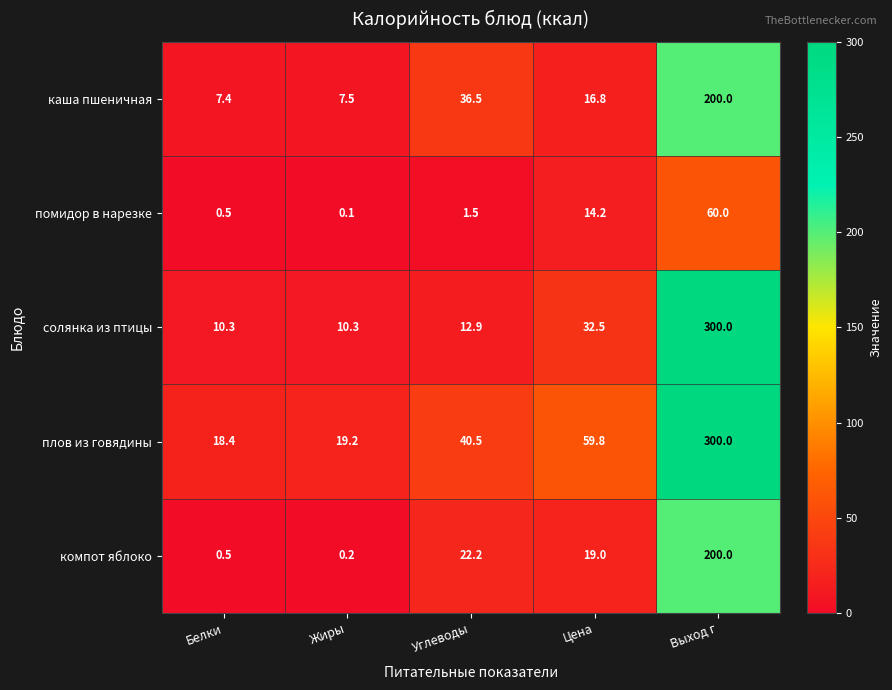

Reading right to left, list all the values displayed in this chart.

каша пшеничная: Выход г=200.0	Цена=16.8	Углеводы=36.5	Жиры=7.5	Белки=7.4
помидор в нарезке: Выход г=60.0	Цена=14.2	Углеводы=1.5	Жиры=0.1	Белки=0.5
солянка из птицы: Выход г=300.0	Цена=32.5	Углеводы=12.9	Жиры=10.3	Белки=10.3
плов из говядины: Выход г=300.0	Цена=59.8	Углеводы=40.5	Жиры=19.2	Белки=18.4
компот яблоко: Выход г=200.0	Цена=19.0	Углеводы=22.2	Жиры=0.2	Белки=0.5